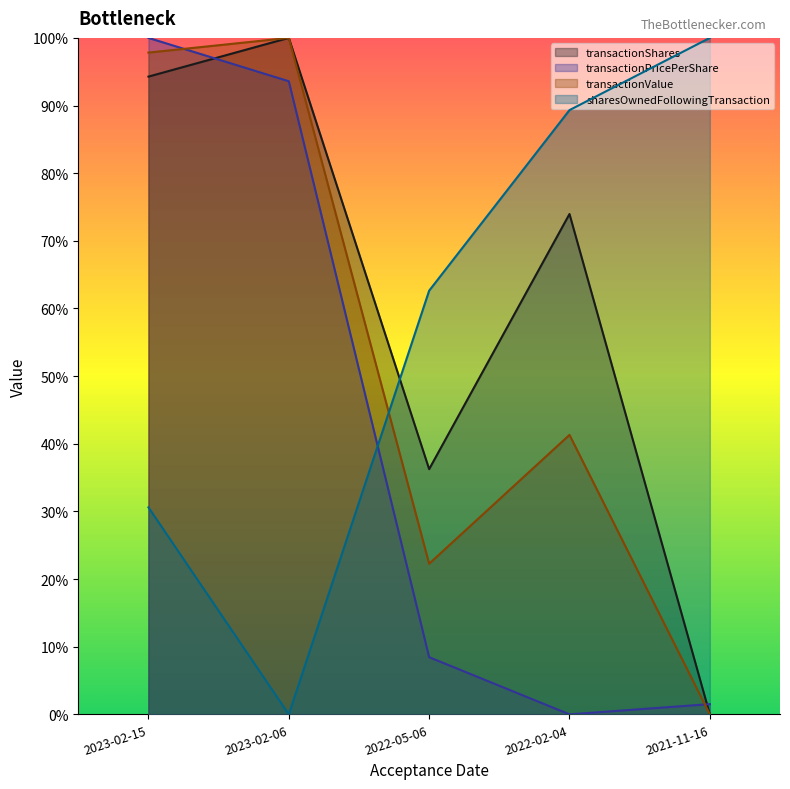

What are all the series names shown in the legend?

transactionShares, transactionPricePerShare, transactionValue, sharesOwnedFollowingTransaction